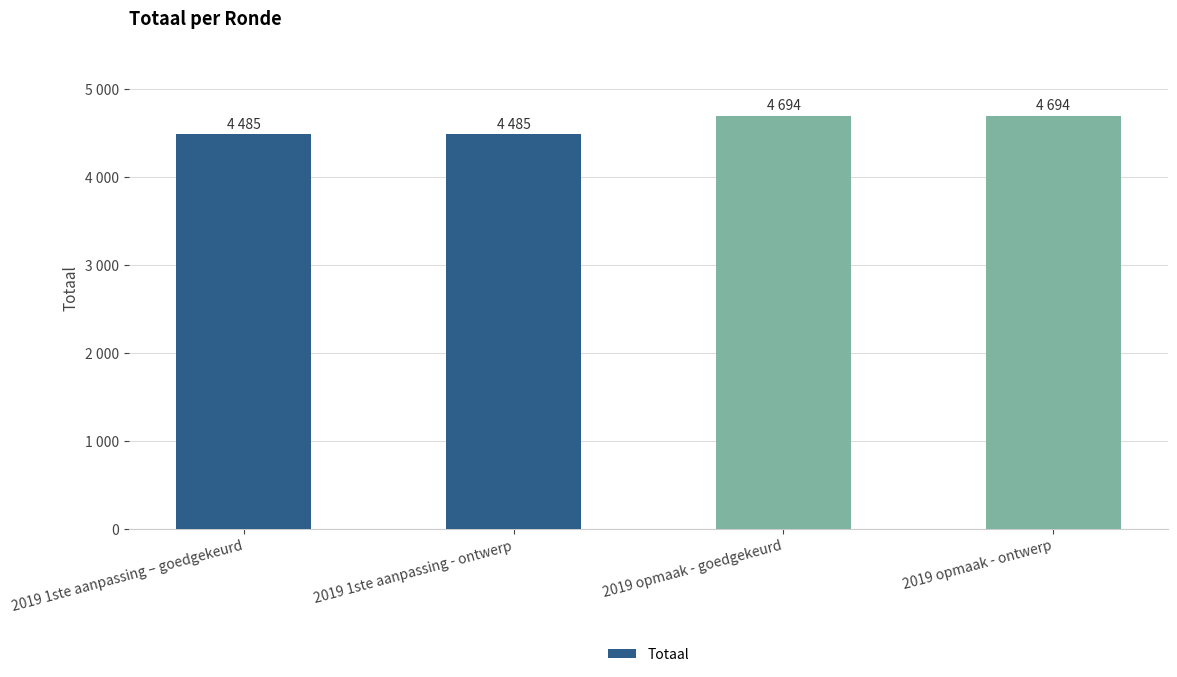

Which has a higher value, 2019 opmaak - ontwerp or 2019 1ste aanpassing - ontwerp?

2019 opmaak - ontwerp